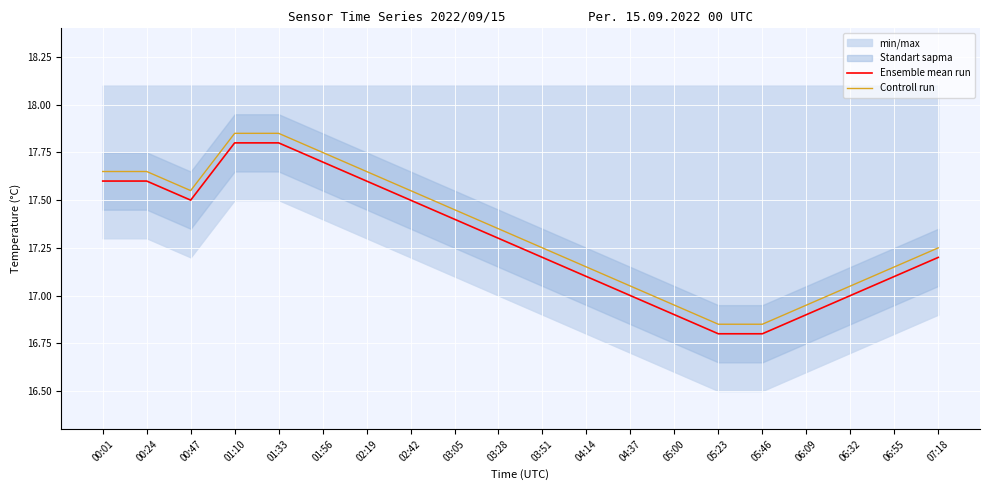

True or false: Ensemble mean run has more than 0 interior local peaks.

False